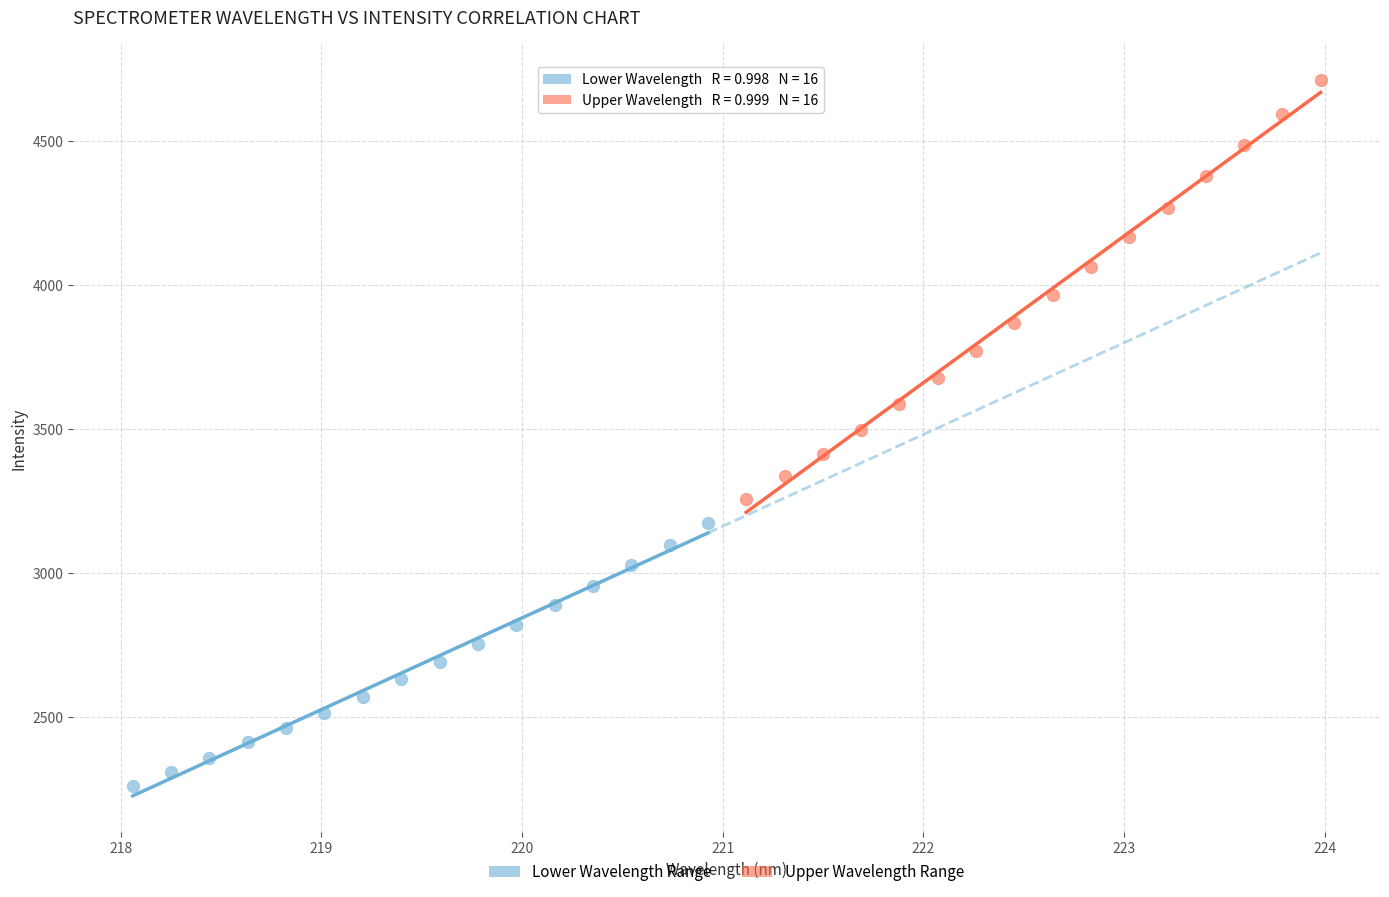

Which series contains the lowest Y value?

Lower Wavelength Range